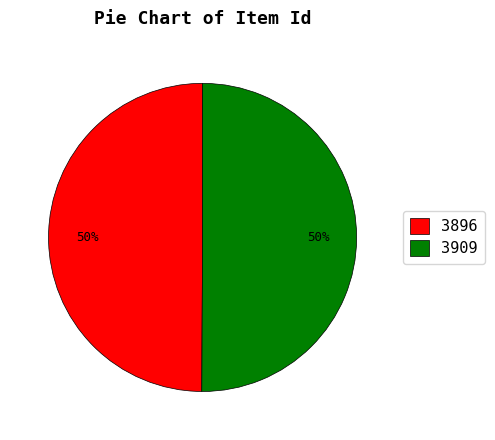

To the nearest percent, what is the average slice percentage?

50%